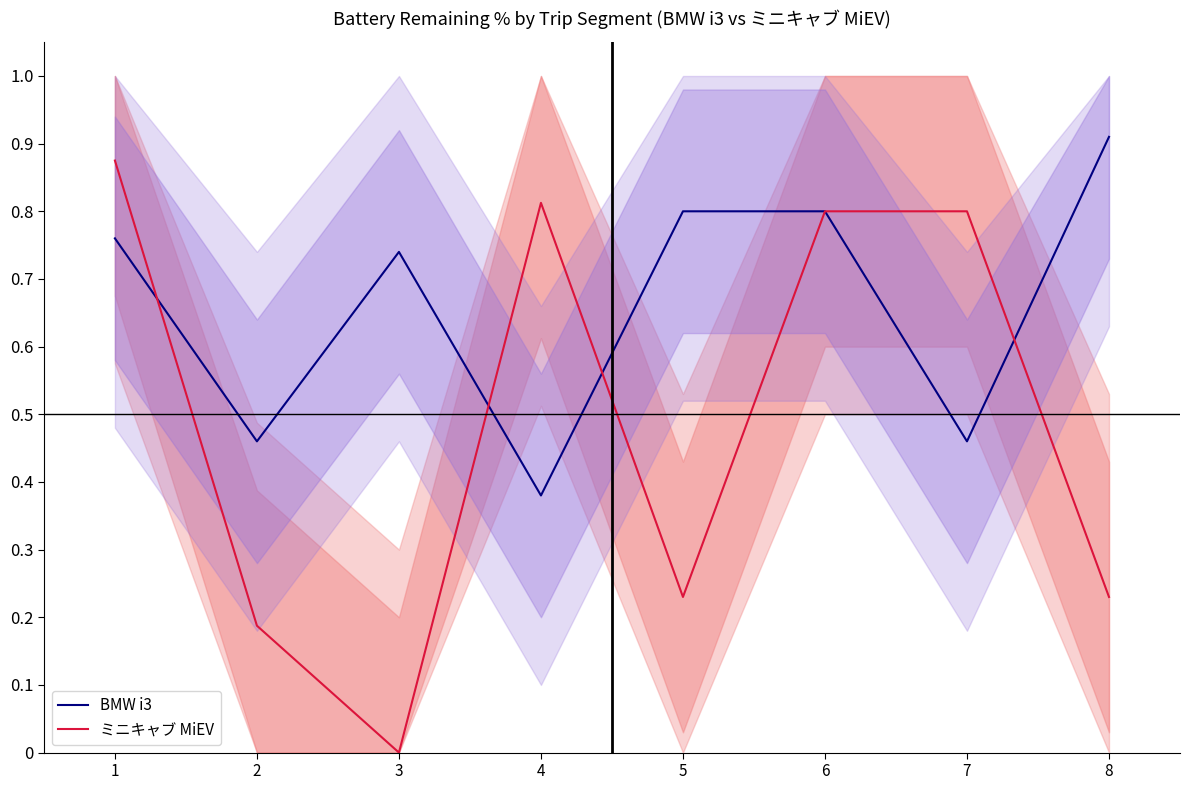

Which series has the widest spread of values?

ミニキャブ MiEV